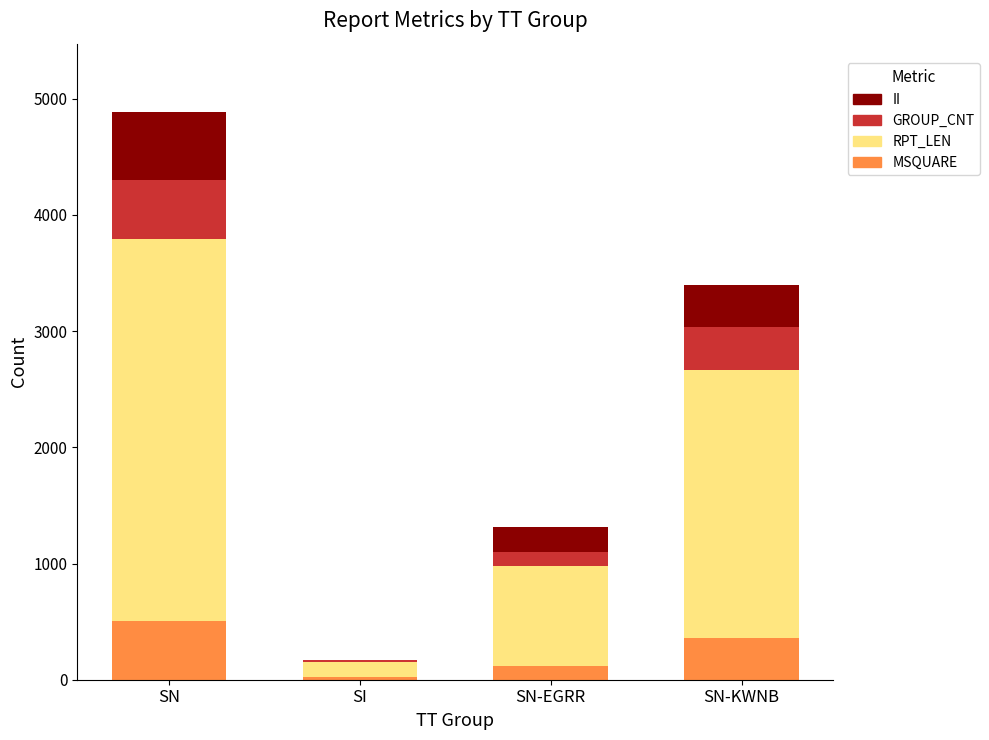

What is the sum of all MSQUARE values?

1004